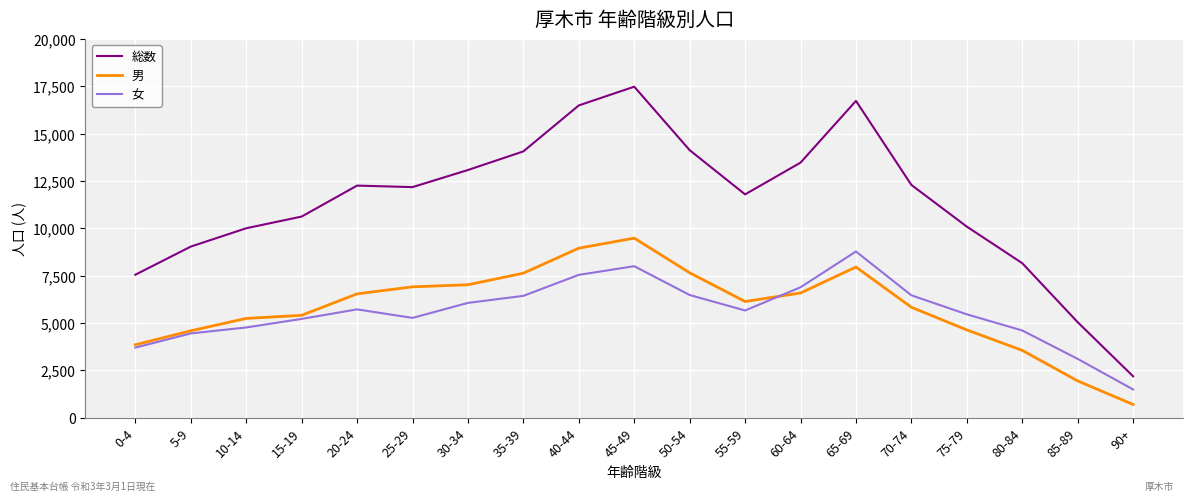

True or false: 女 and 総数 cross at least once.

False